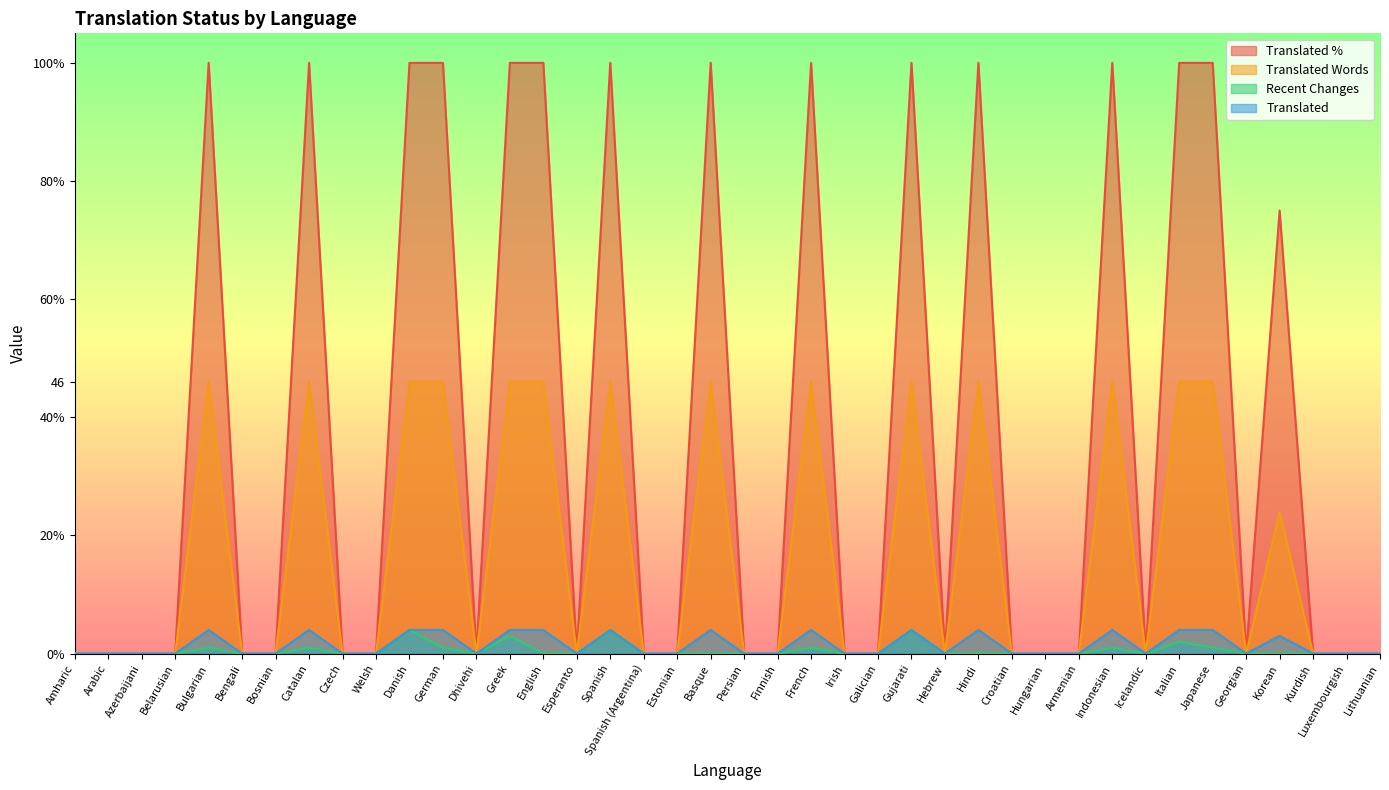

What is the difference between the second highest and minimum values in the recent_changes series?

4